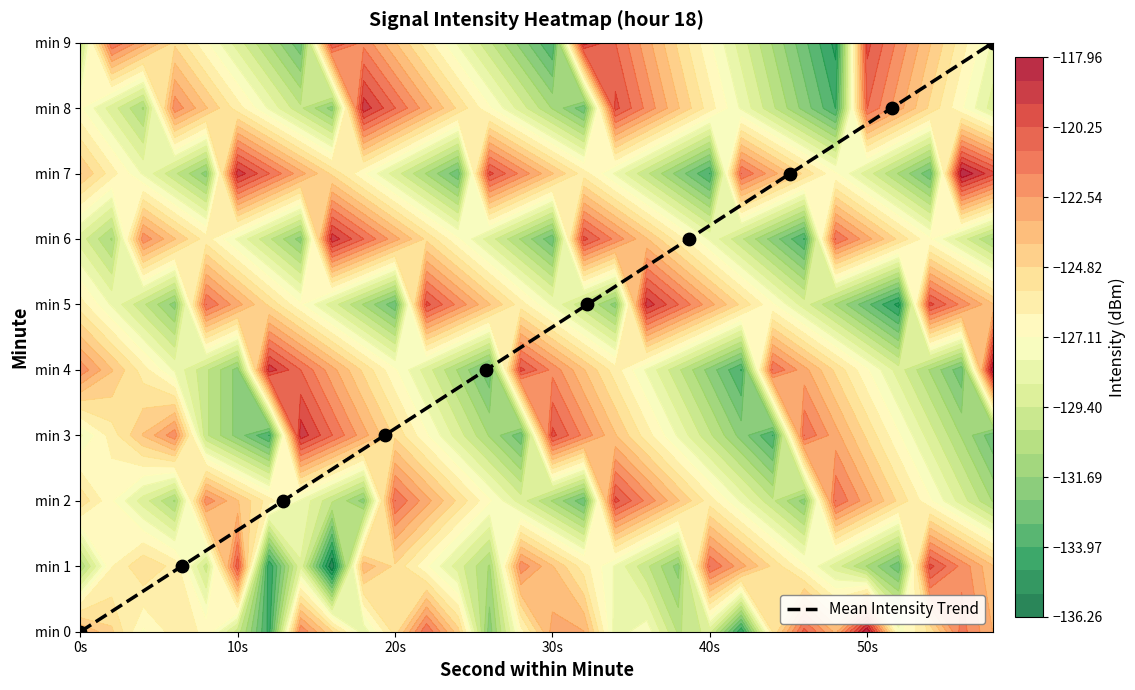

How many values are between 2 and 7?

6